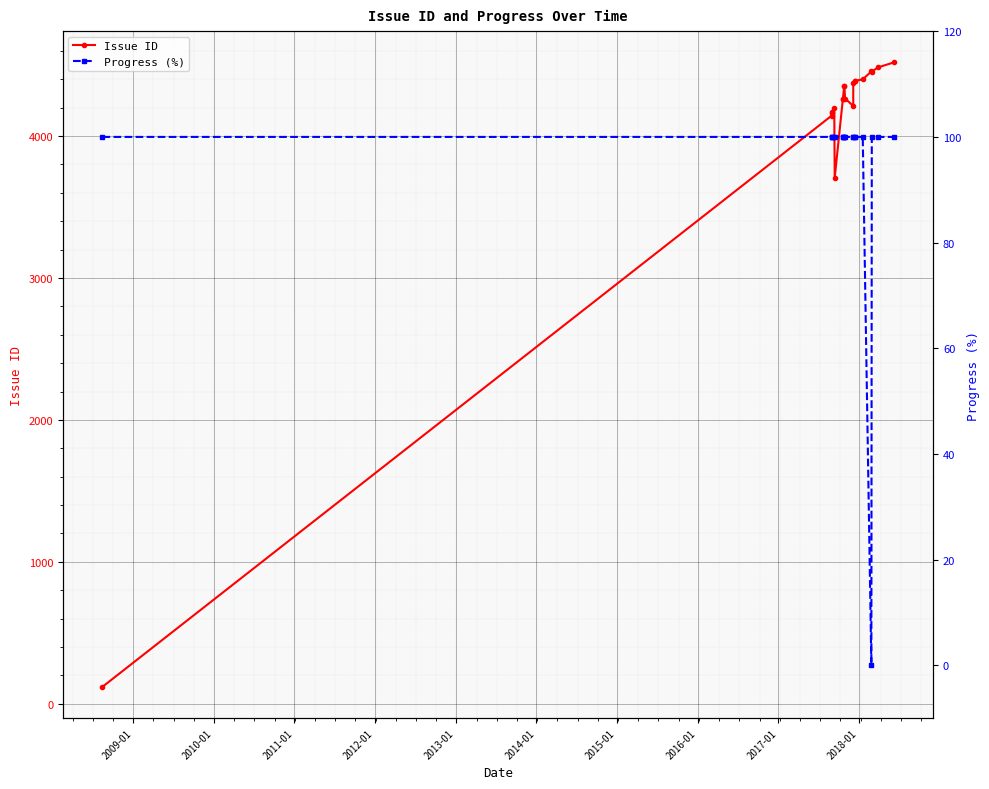

Rank the series by their average value, from highest to lowest.

Issue ID, Progress (%)